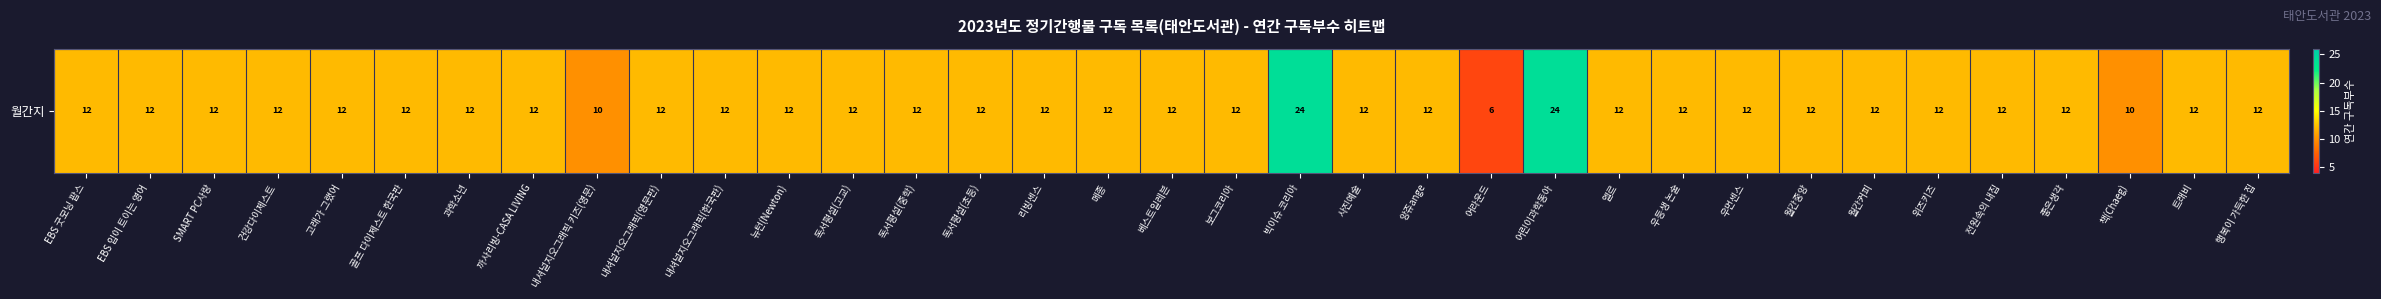

Rank the categories by value from lowest to highest.

어라운드, 내셔널지오그래픽 키즈(영문), 책(Chaeg), EBS 굿모닝 팝스, EBS 입이 트이는 영어, SMART PC사랑, 건강다이제스트, 고래가 그랬어, 골프 다이제스트 한국판, 과학소년, 까사리빙-CASA LIVING, 내셔널지오그래픽(영문판), 내셔널지오그래픽(한국판), 뉴턴(Newton), 독서평설(고교), 독서평설(중학), 독서평설(초등), 리빙센스, 메종, 베스트일레븐, 보그코리아, 사진예술, 앙쥬ange, 엘르, 우등생 논술, 우먼센스, 월간중앙, 월간커피, 위즈키즈, 전원속의 내집, 좋은생각, 트래비, 행복이 가득한 집, 빅이슈 코리아, 어린이과학동아